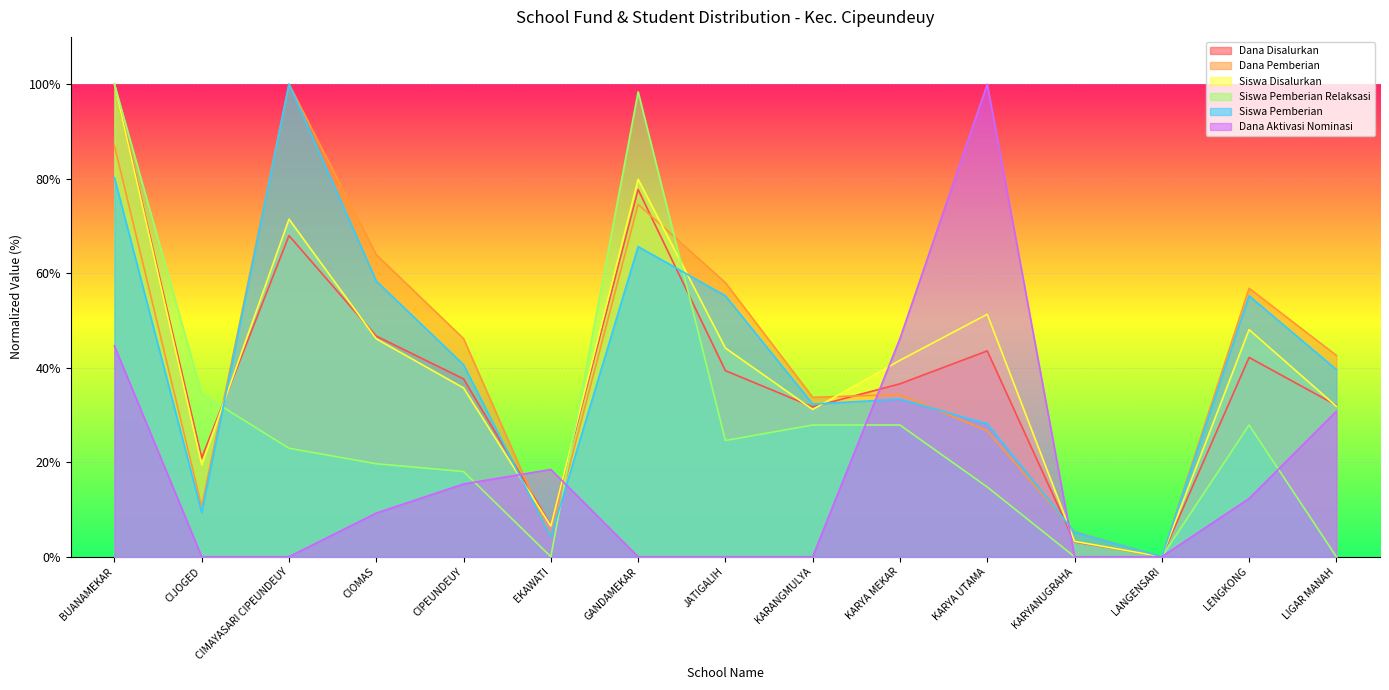

True or false: Dana Pemberian has more than 1 interior local peaks.

True